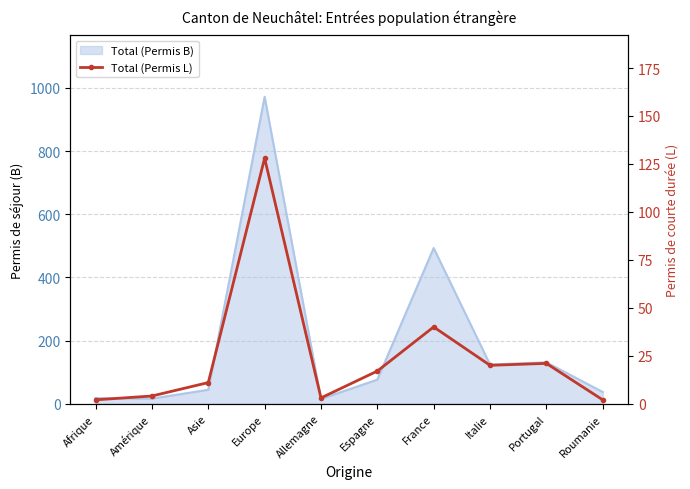

What is the change in value from Amérique to France?

+36